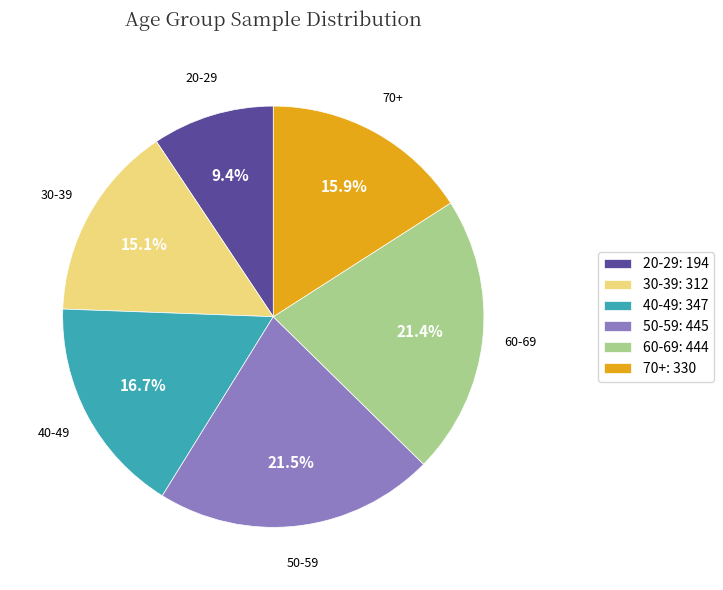

Which category has the smallest portion of the pie?

20-29: 194